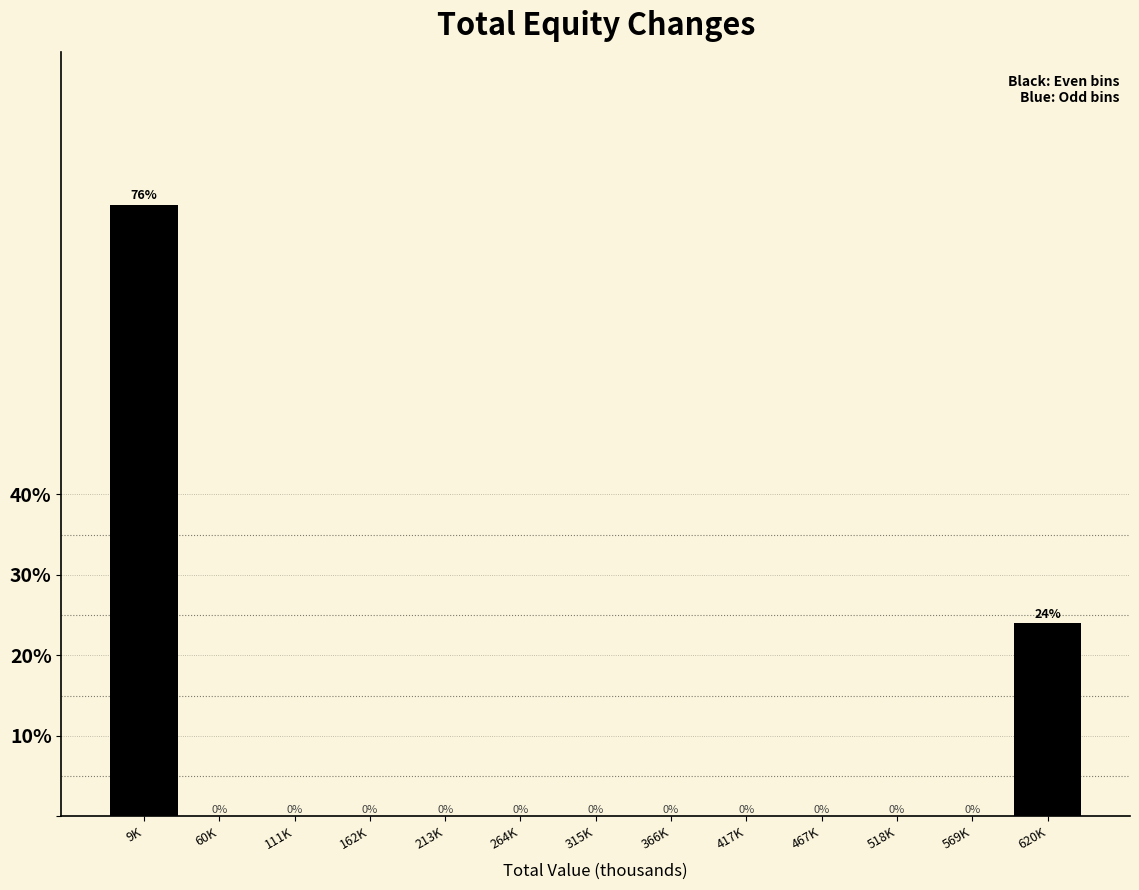

Reading right to left, what are all the values shown in this chart?

620K=24	569K=0	518K=0	467K=0	417K=0	366K=0	315K=0	264K=0	213K=0	162K=0	111K=0	60K=0	9K=76